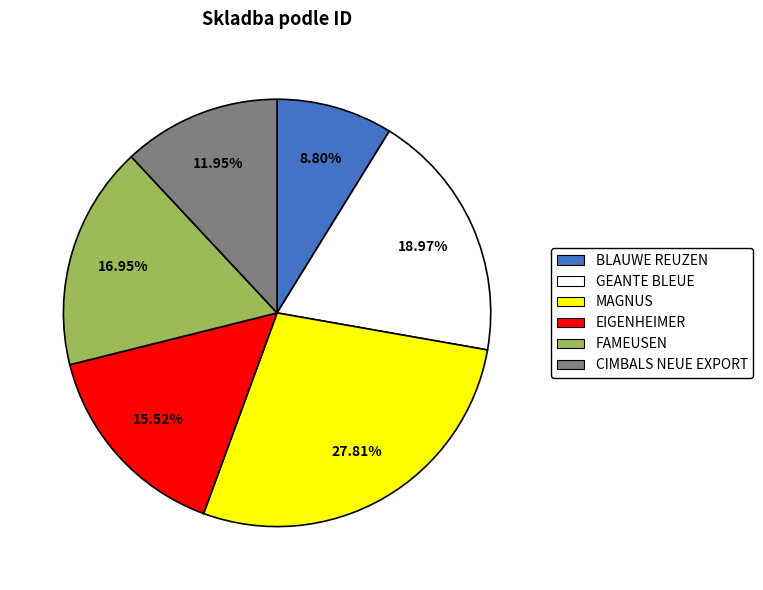

To the nearest percent, what is the difference between the FAMEUSEN and CIMBALS NEUE EXPORT slice percentages?

5%